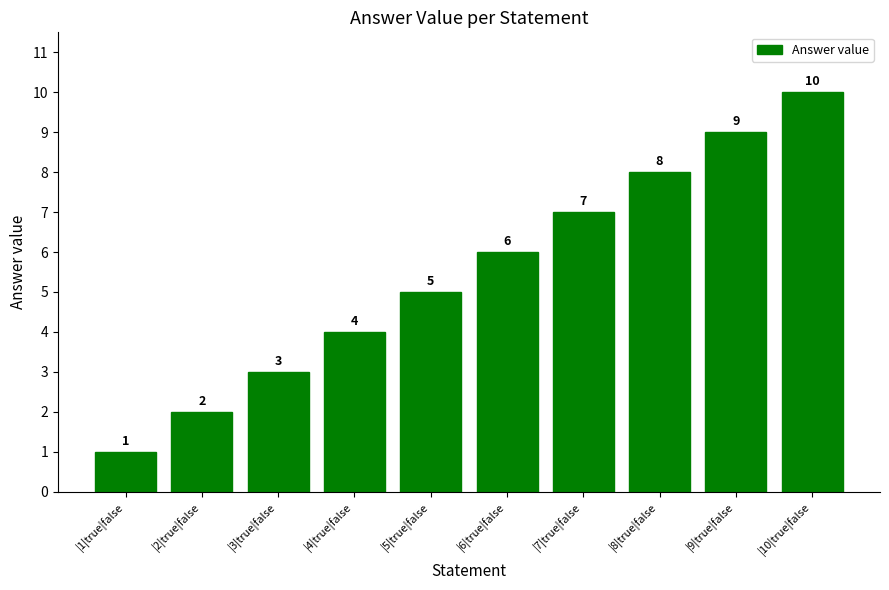

At which label is the value closest to 5?

|5|true|false